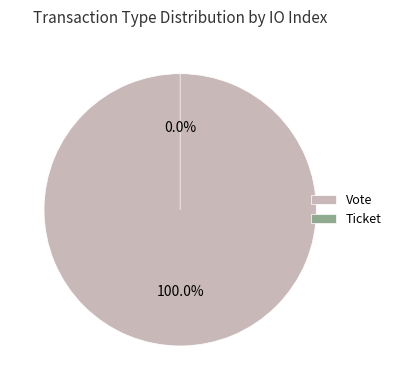

What is the smallest slice in the pie chart?

Ticket